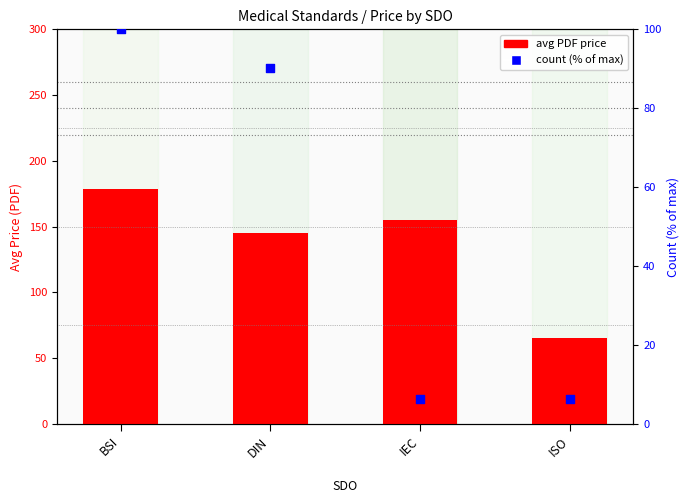

Which series contains the highest Y value?

avg PDF price